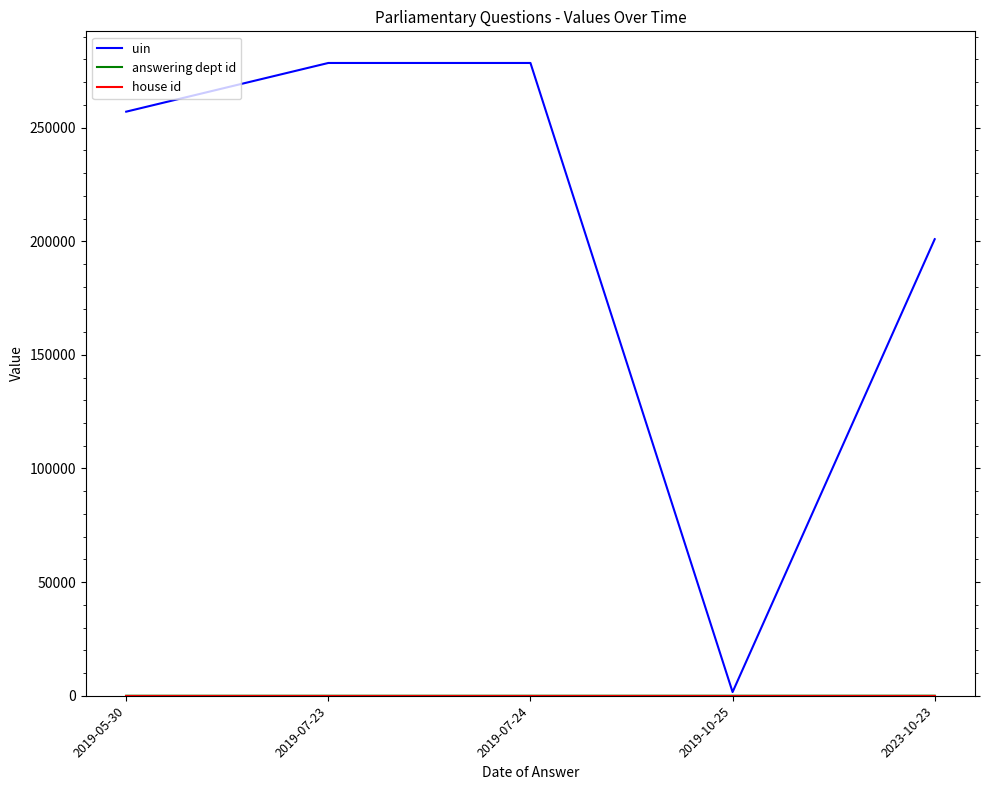

Count the number of categories in the chart.

5